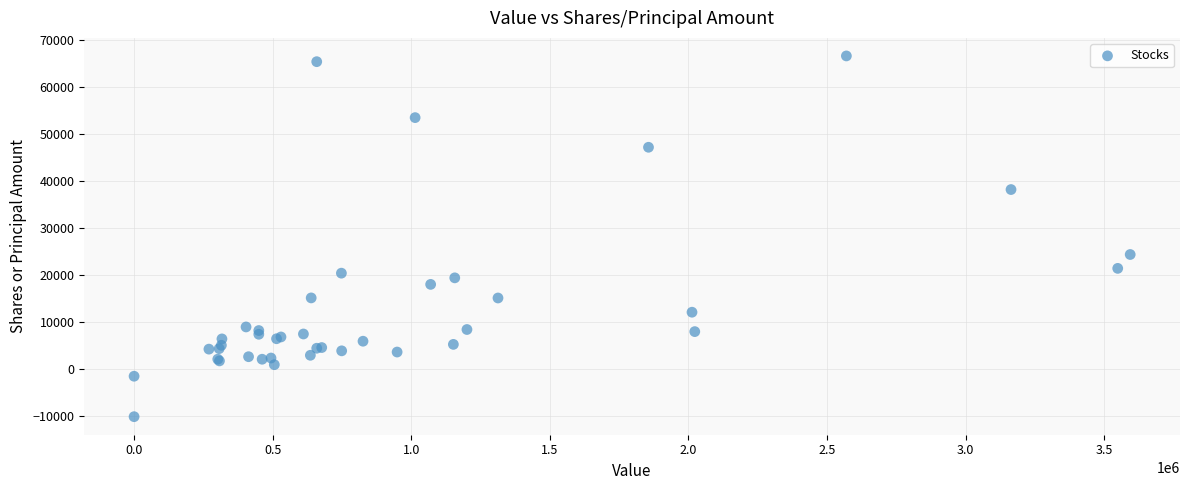

What Y value in the scatter plot is closest to 28205?

24341